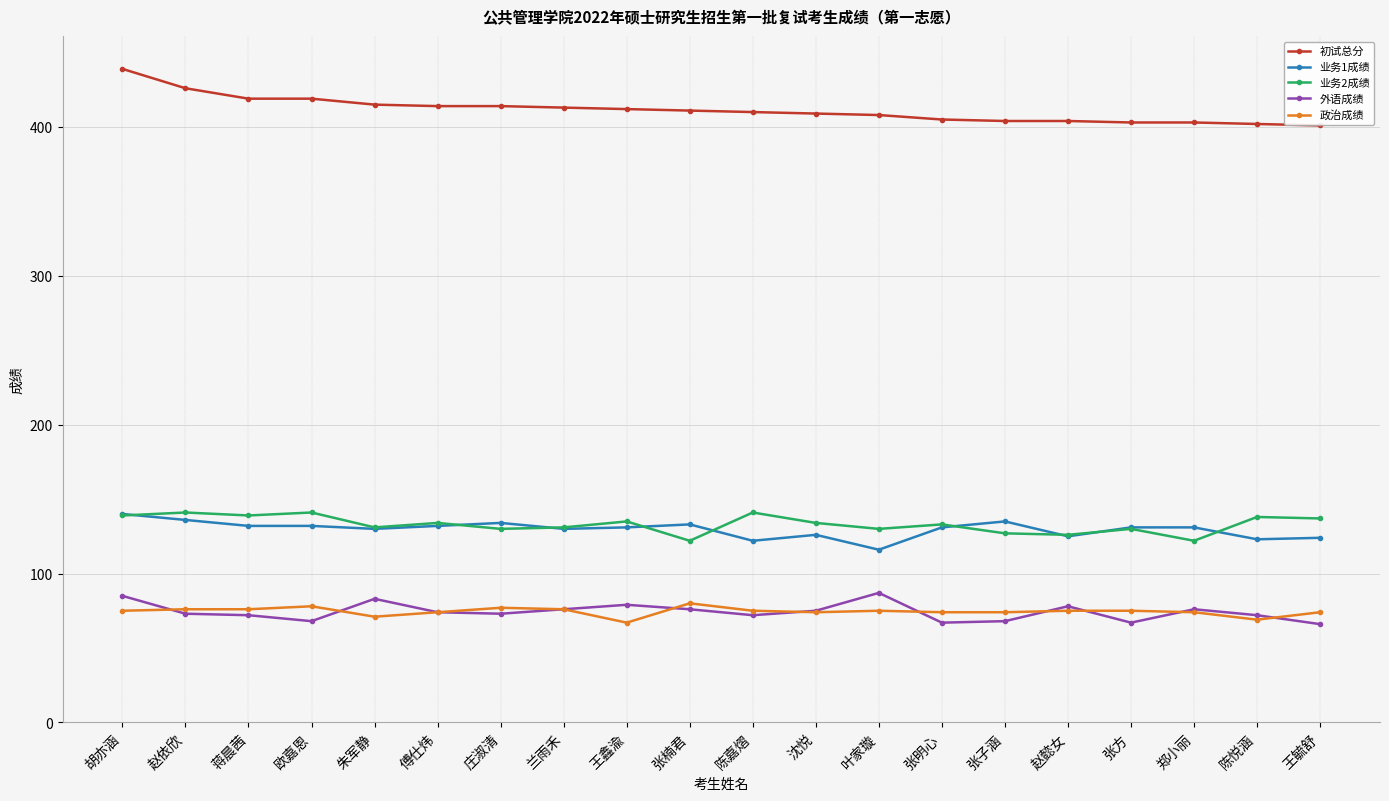

Which category has the highest value across all series?

胡亦涵